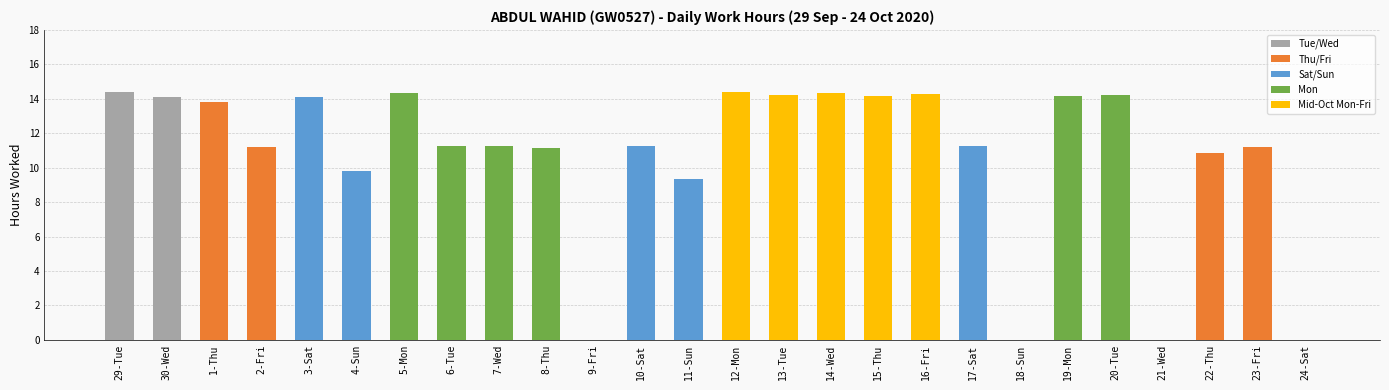

What is the average value?

10.7